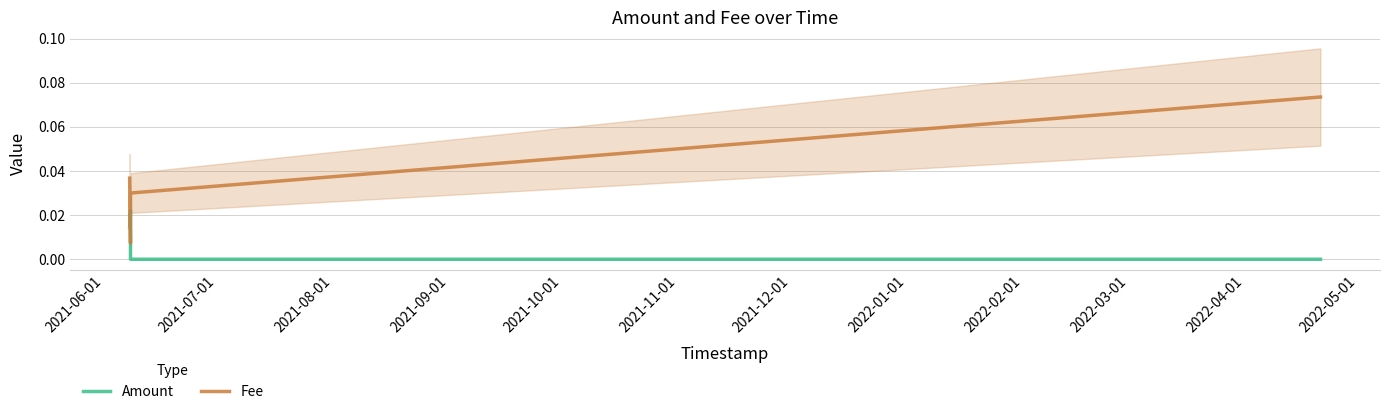

True or false: Fee and Amount intersect in this chart.

True